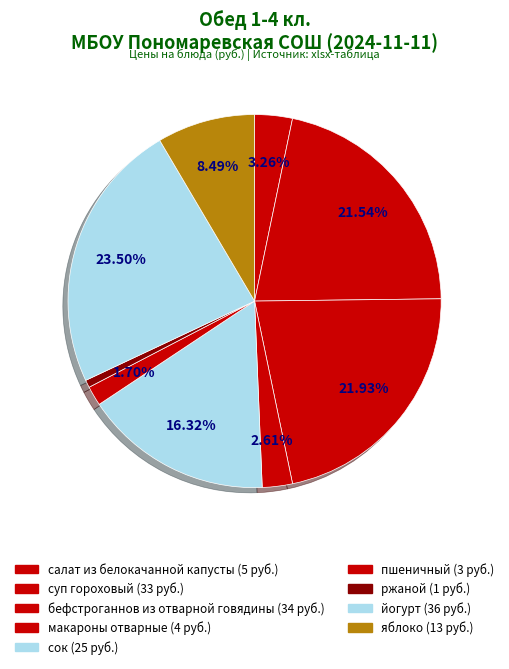

What is the ratio of the value at бефстроганнов из отварной говядины to the value at ржаной?

33.6